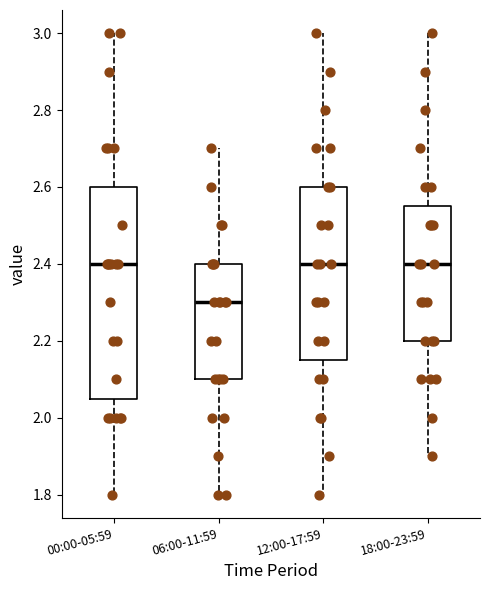

Reading left to right, transcribe this box plot: for each box, give where its median line is, the range the box spans, and where its two whiskers end, as read against the y-axis. The values are not printed on the chart, so give them approximately, as read against the axis.

00:00-05:59: median 2.40, box 2.06 to 2.60, whiskers 1.80 to 3.00
06:00-11:59: median 2.30, box 2.10 to 2.40, whiskers 1.80 to 2.70
12:00-17:59: median 2.40, box 2.16 to 2.60, whiskers 1.80 to 3.00
18:00-23:59: median 2.40, box 2.20 to 2.56, whiskers 1.90 to 3.00